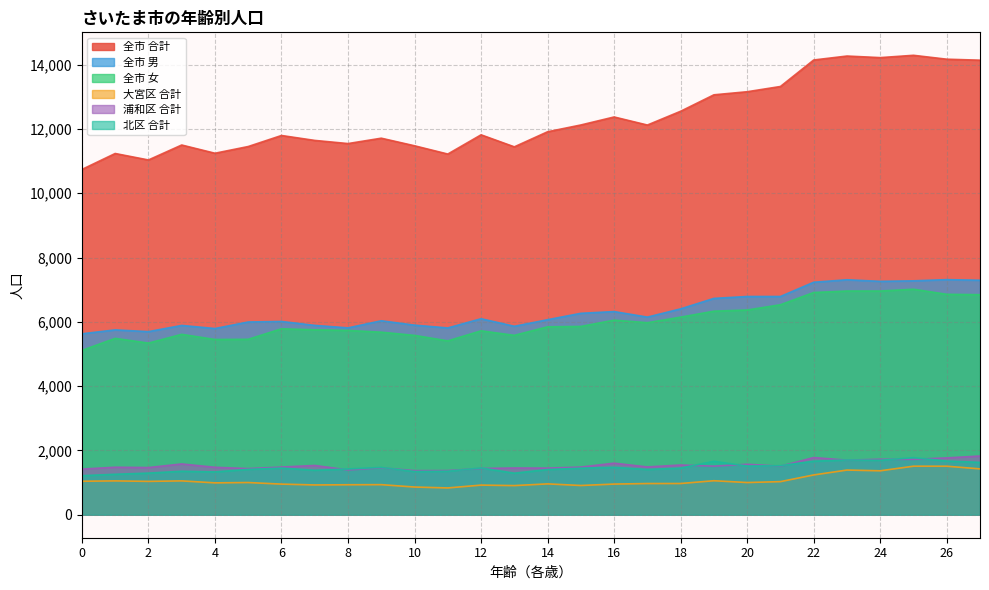

What is the average value of the 浦和区 合計 series?

1538